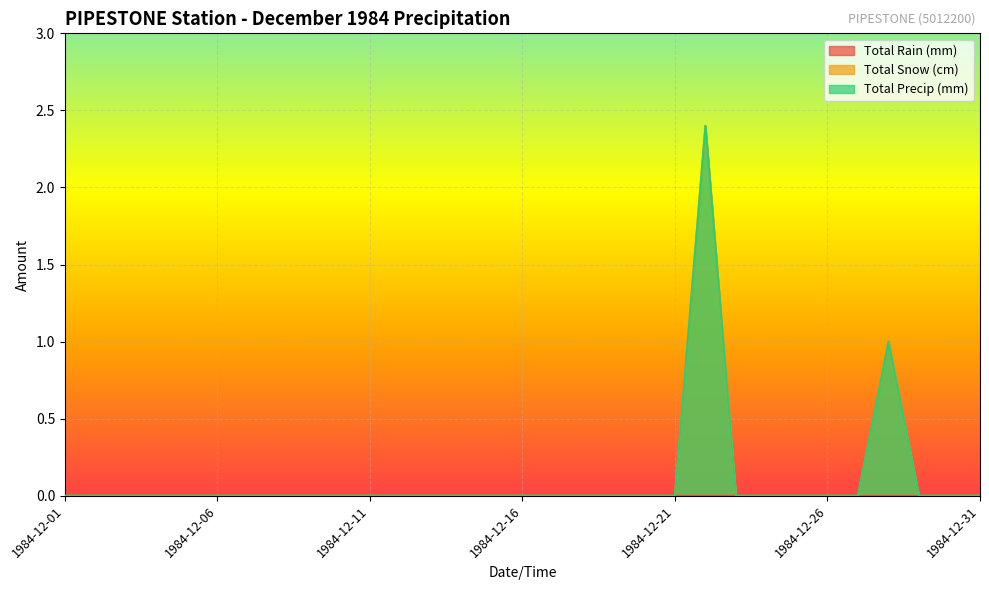

Does the chart display data point markers on the line(s)?

No